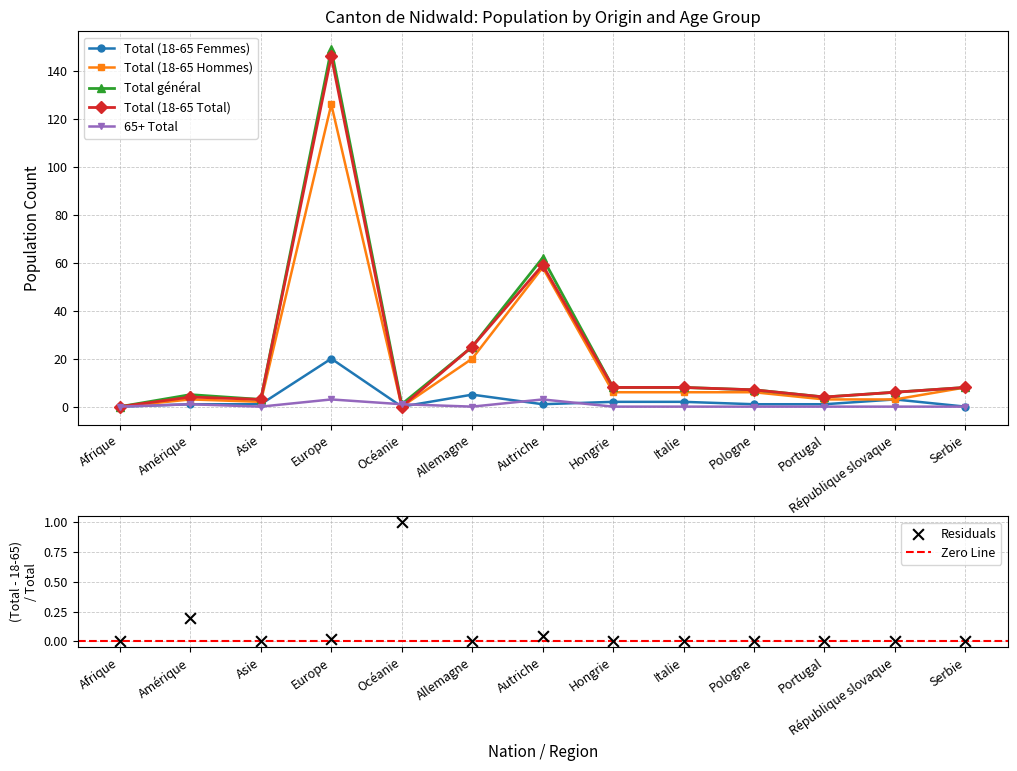

Which series has the widest spread of Y values?

Total général